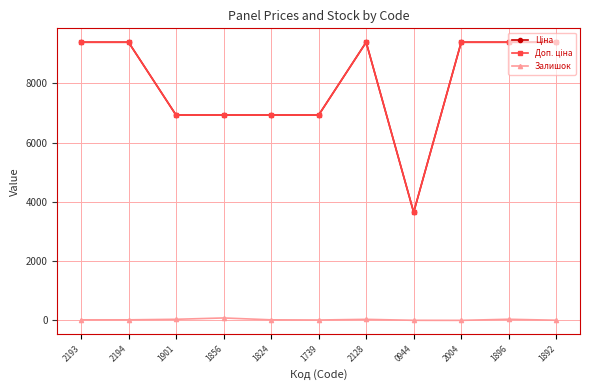

Does the chart have visible grid lines?

Yes